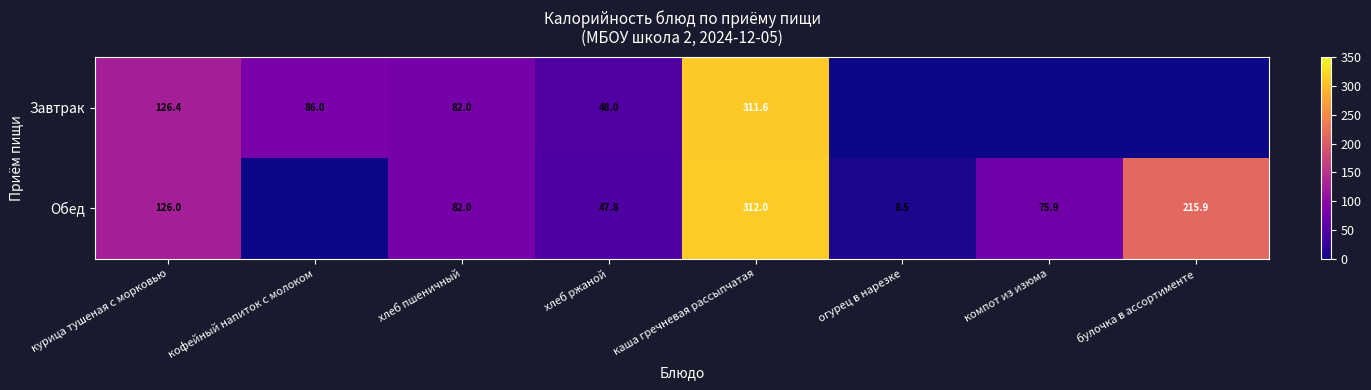

True or false: Завтрак has a value of 82.0 at хлеб пшеничный.

True